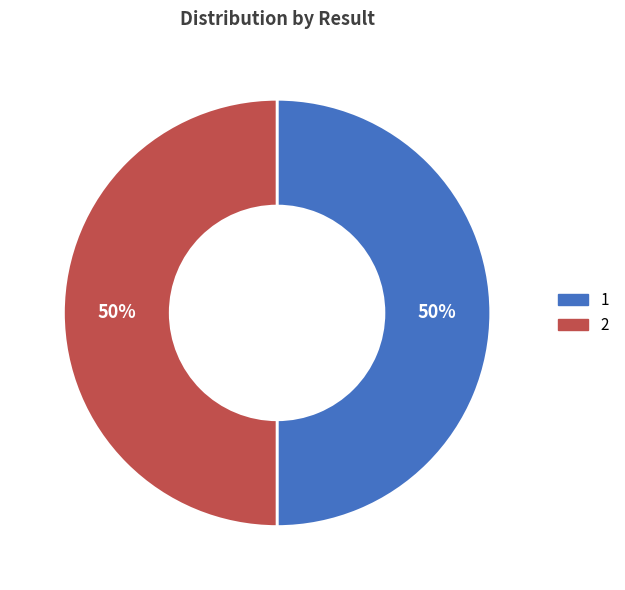

True or false: 1 accounts for 39% of the total.

False